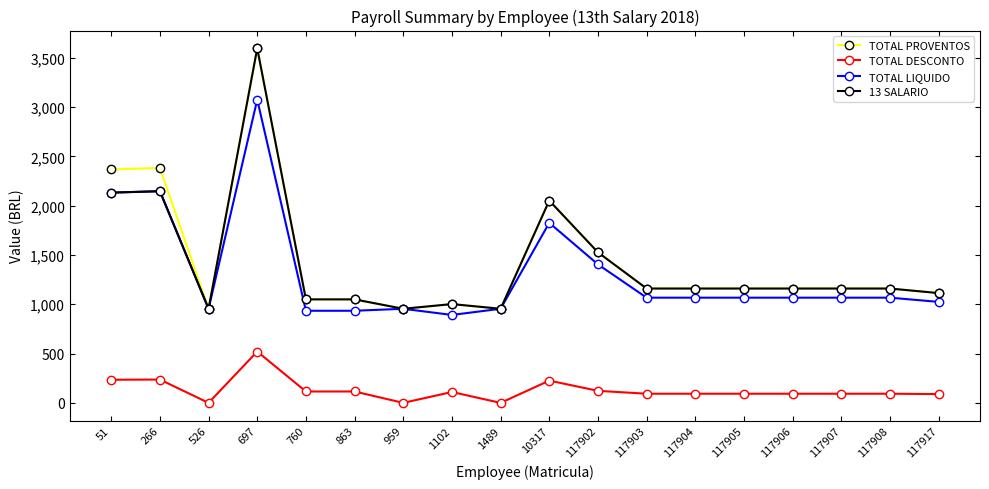

True or false: TOTAL PROVENTOS has a value of 1437.7 at 266.

False